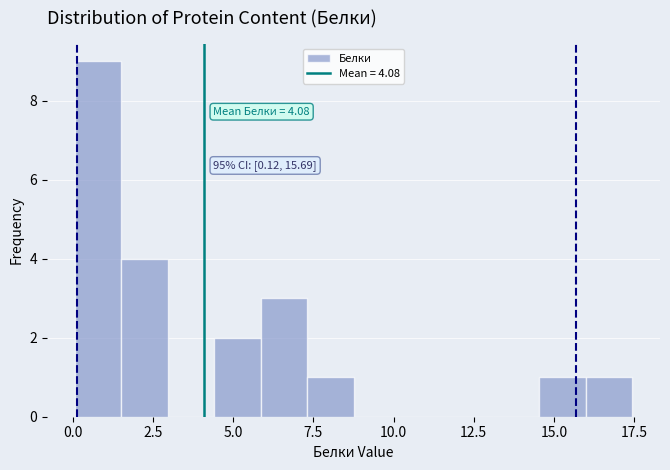

Around what value on the x-axis is the tallest bar? Give the approximate position of its centre, as read against the axis.

1.0